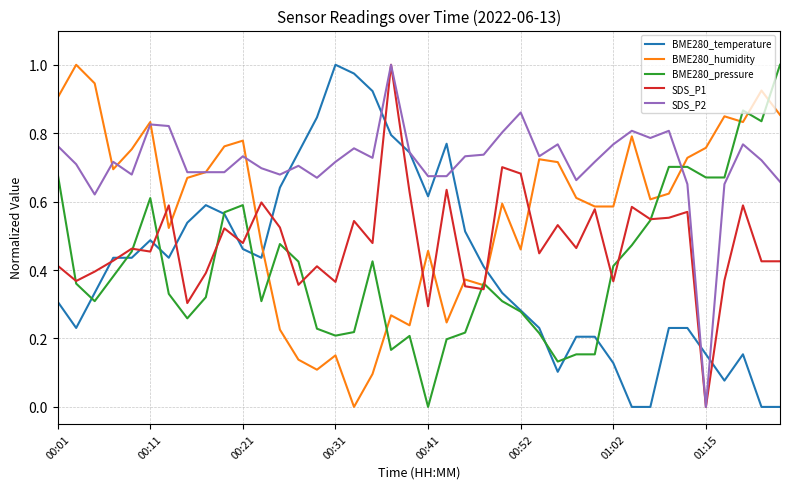

How many intersections are there between BME280_temperature and BME280_humidity?

2